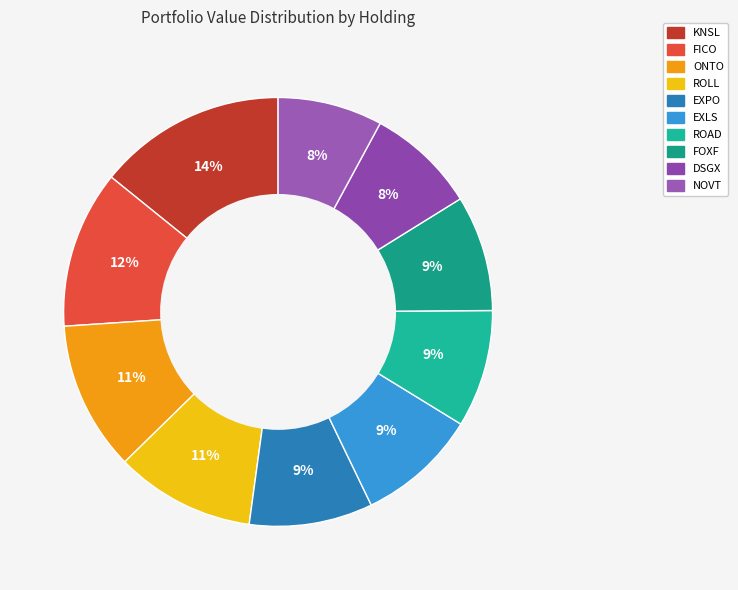

To the nearest percent, what percentage of the pie is DSGX?

8%